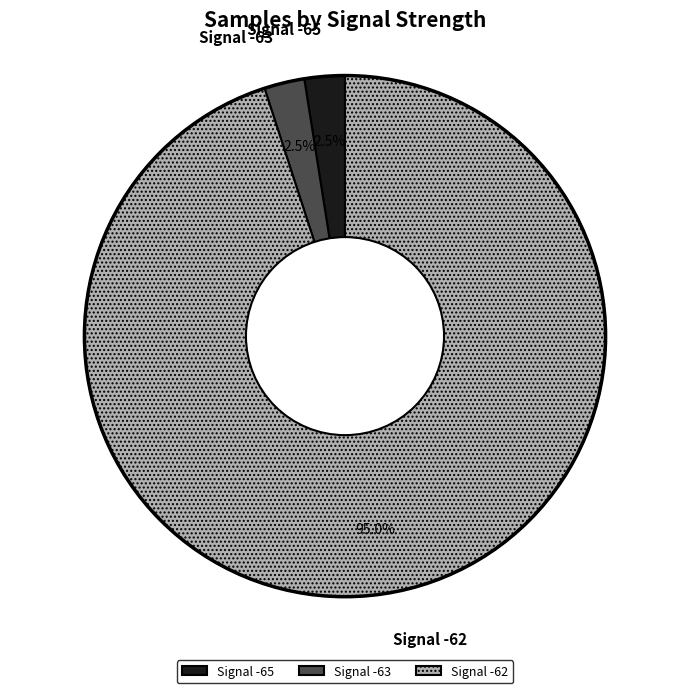

Between Signal -62 and Signal -65, which is larger?

Signal -62